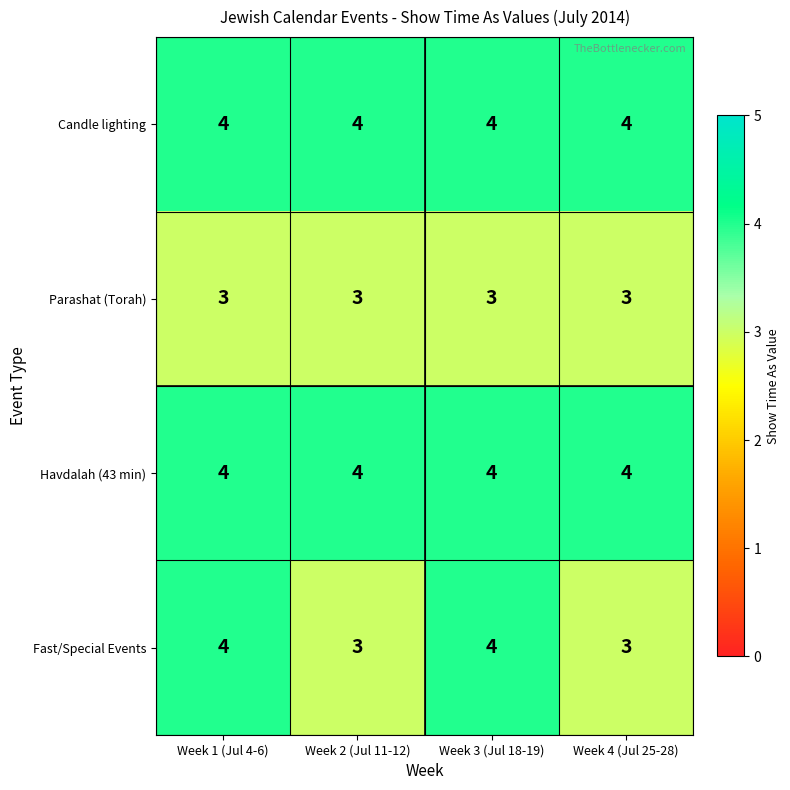

Reading right to left, what are all the values shown in this chart?

Candle lighting: 4	4	4	4
Parashat (Torah): 3	3	3	3
Havdalah (43 min): 4	4	4	4
Fast/Special Events: 3	4	3	4